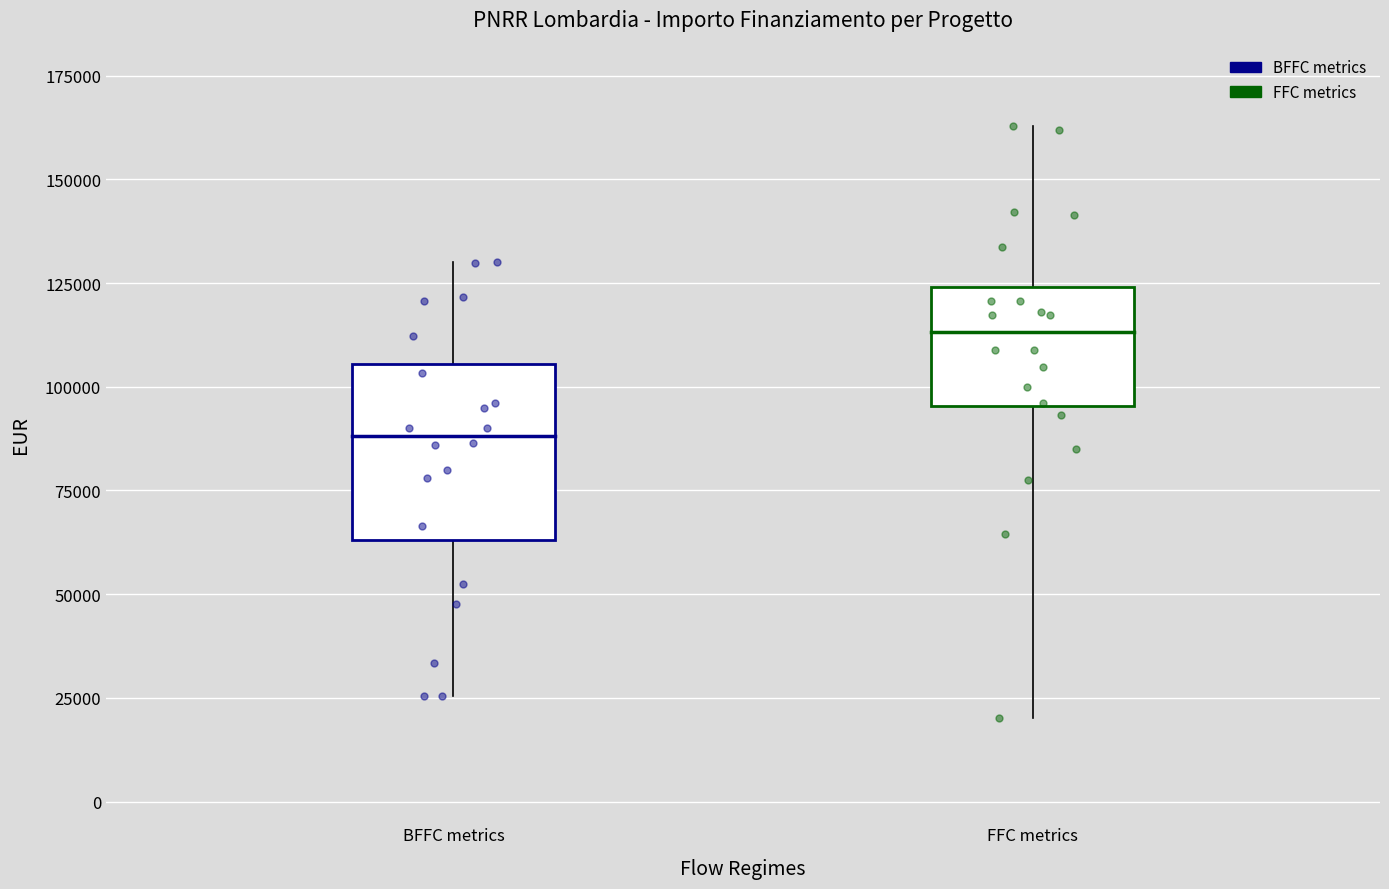

Which series contains the highest Y value?

FFC metrics